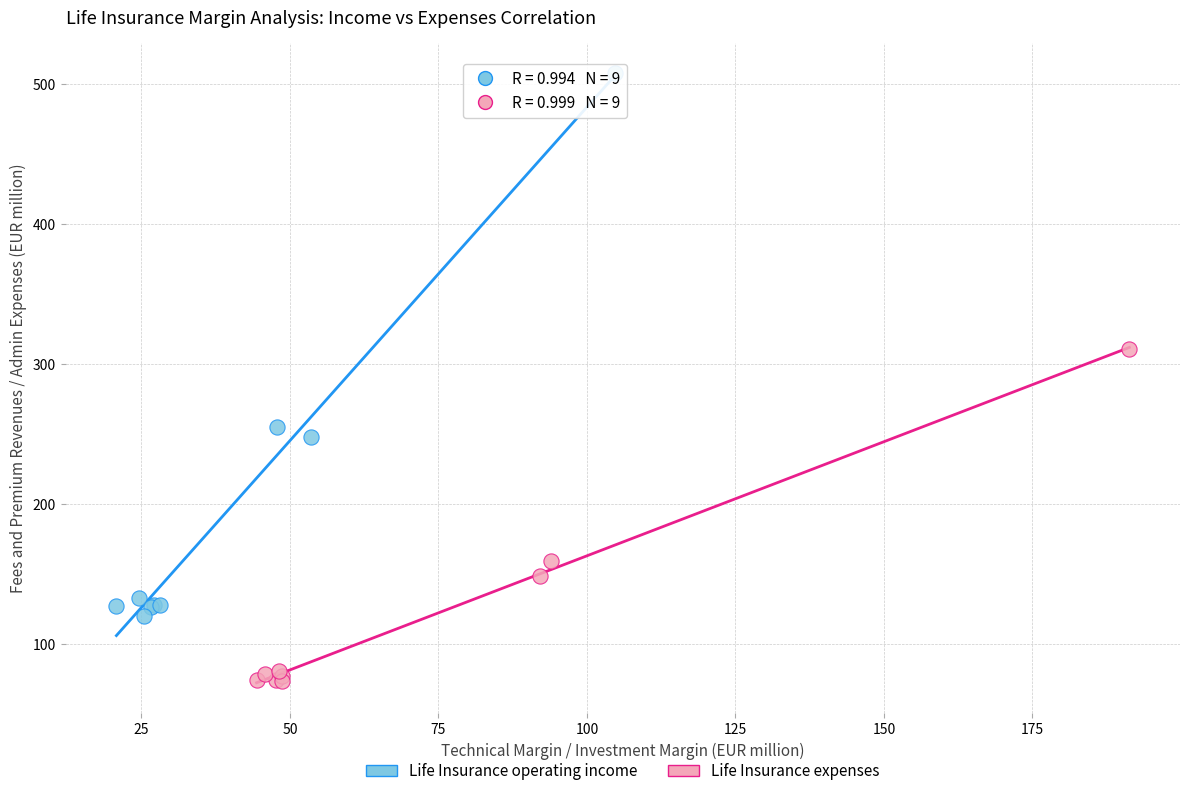

Which series has the widest spread of Y values?

Life Insurance operating income